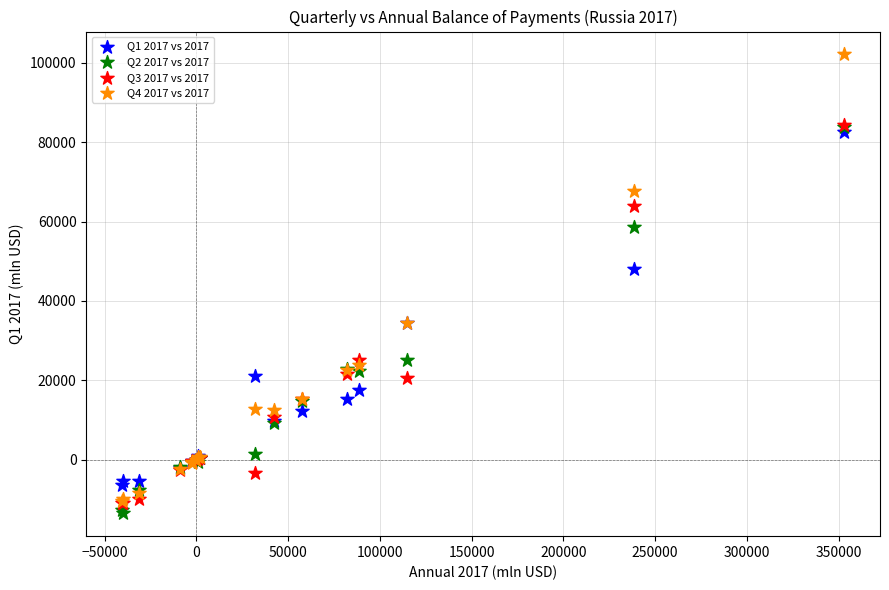

Across all series, what Y value is closest to 44312?

48096.1